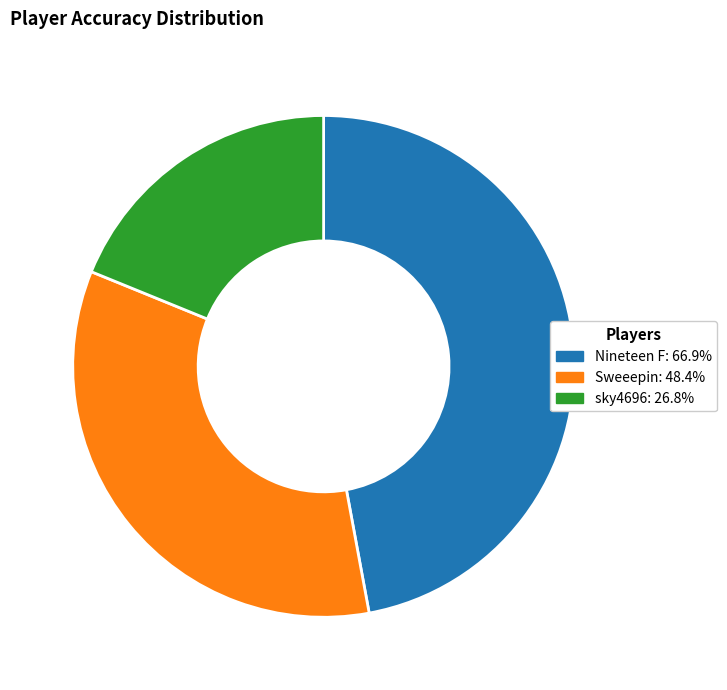

How many slices are in this pie chart?

3